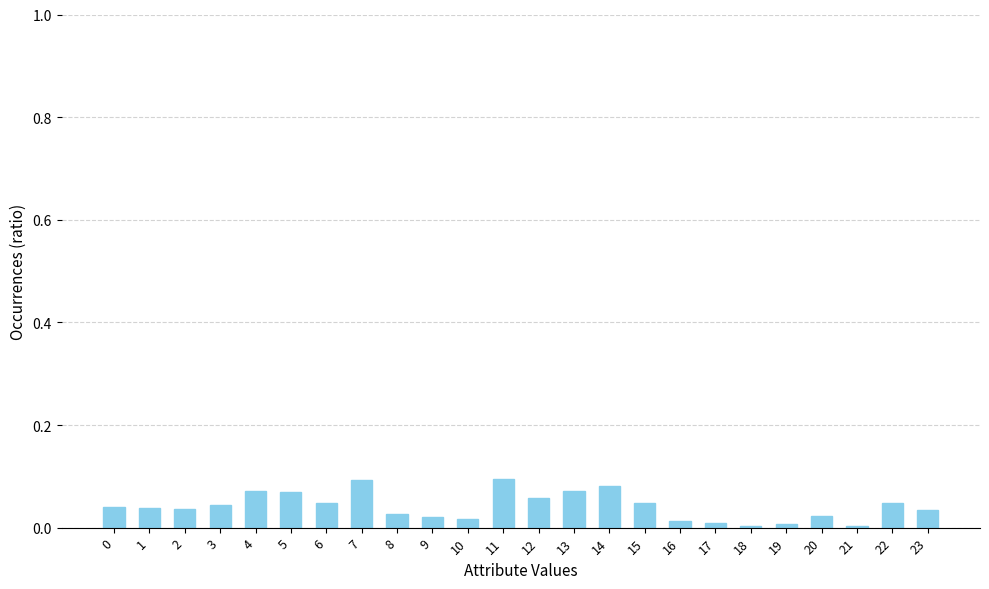

Is it true that the value at 15 is 0.0?

True